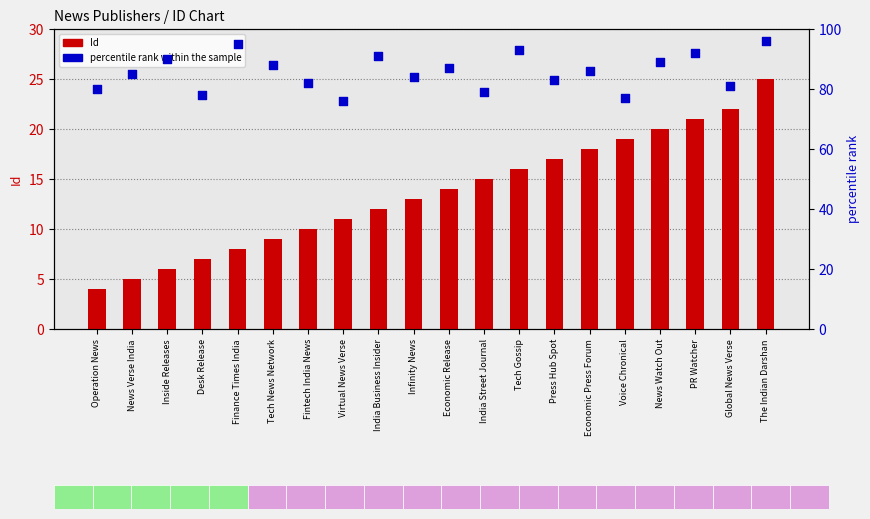

Which series has the widest spread of Y values?

Id